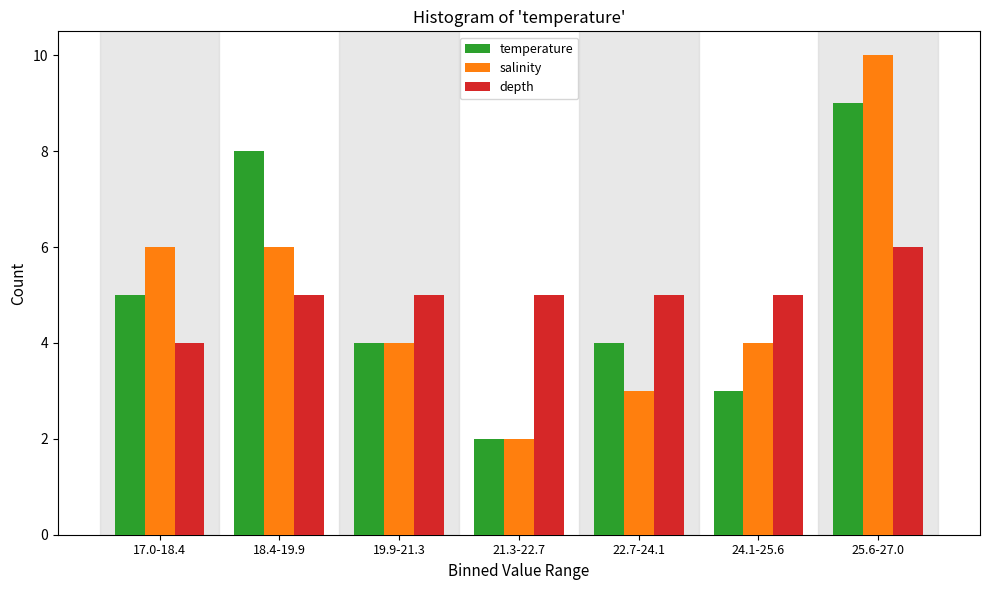

Reading left to right, extract all data points from this chart.

temperature: 5	8	4	2	4	3	9
salinity: 6	6	4	2	3	4	10
depth: 4	5	5	5	5	5	6